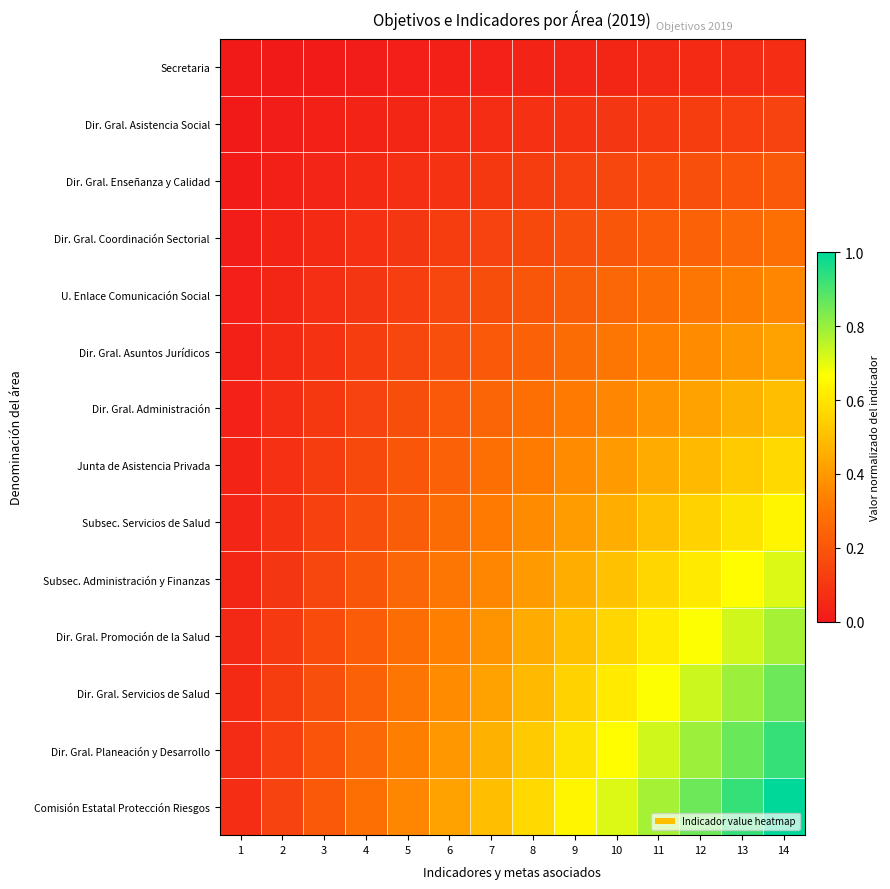

At 5, list the series in order from smallest to largest.

Secretaria, Dir. Gral. Asistencia Social, Dir. Gral. Enseñanza y Calidad, Dir. Gral. Coordinación Sectorial, U. Enlace Comunicación Social, Dir. Gral. Asuntos Jurídicos, Dir. Gral. Administración, Junta de Asistencia Privada, Subsec. Servicios de Salud, Subsec. Administración y Finanzas, Dir. Gral. Promoción de la Salud, Dir. Gral. Servicios de Salud, Dir. Gral. Planeación y Desarrollo, Comisión Estatal Protección Riesgos